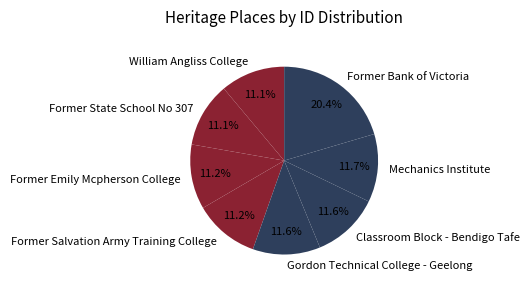

What is the largest slice in the pie chart?

Former Bank of Victoria